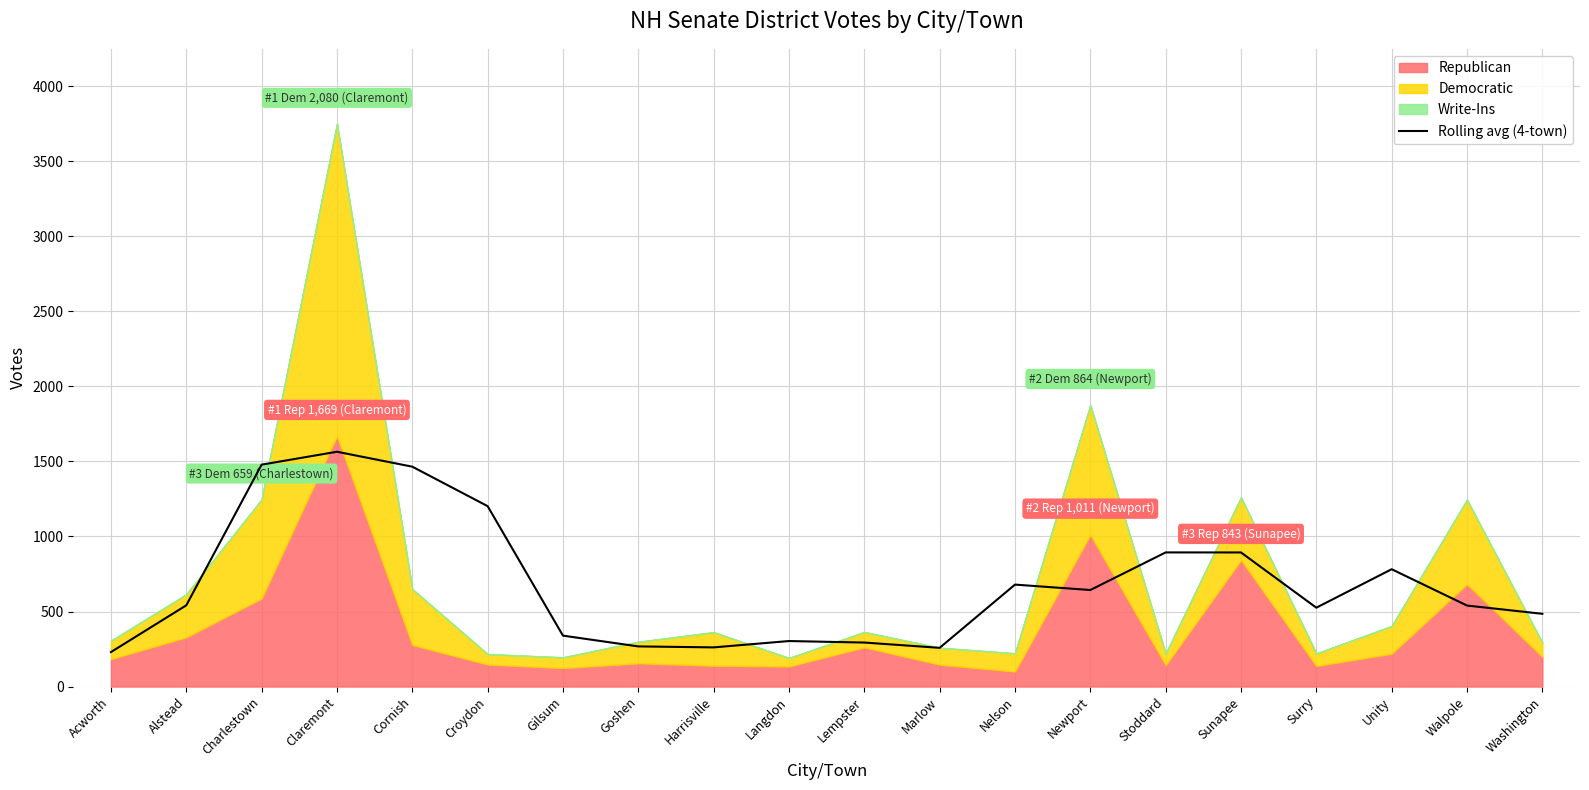

Reading left to right, extract all data points from this chart.

229.8	541.2	1478.5	1564.5	1465.0	1202.0	339.2	267.5	261.0	303.2	293.2	258.0	679.2	643.2	893.8	893.5	525.5	781.8	539.8	484.8